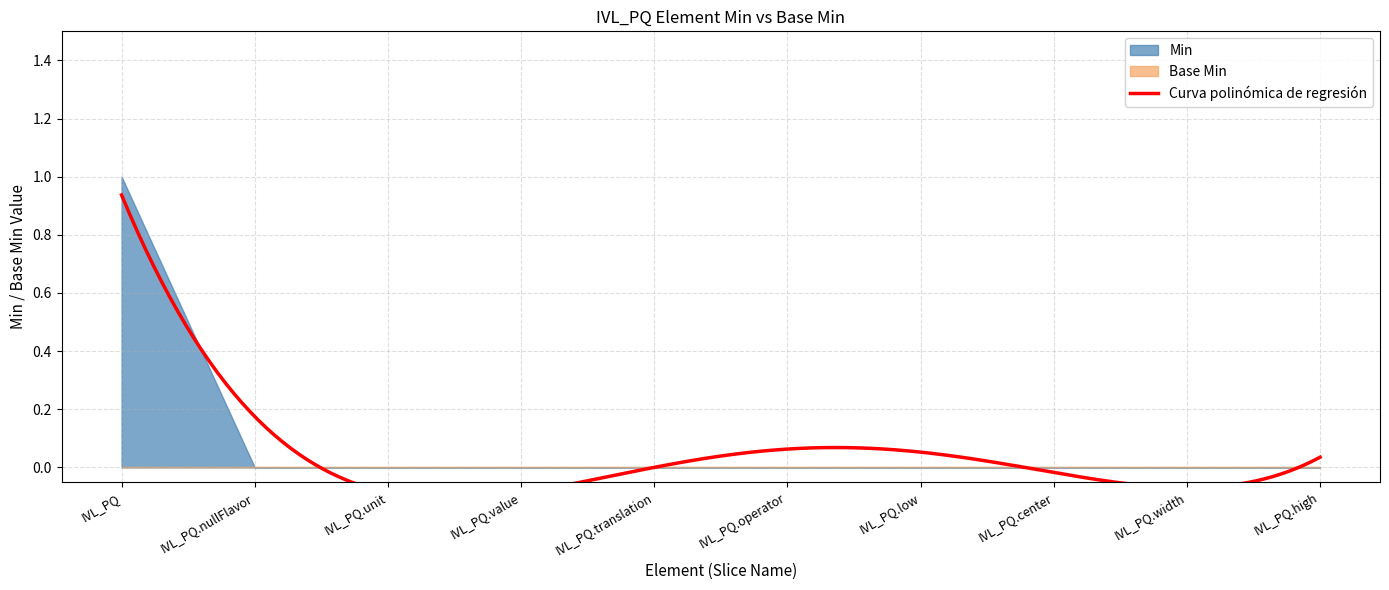

Is it true that Min equals 1 at IVL_PQ.center?

False